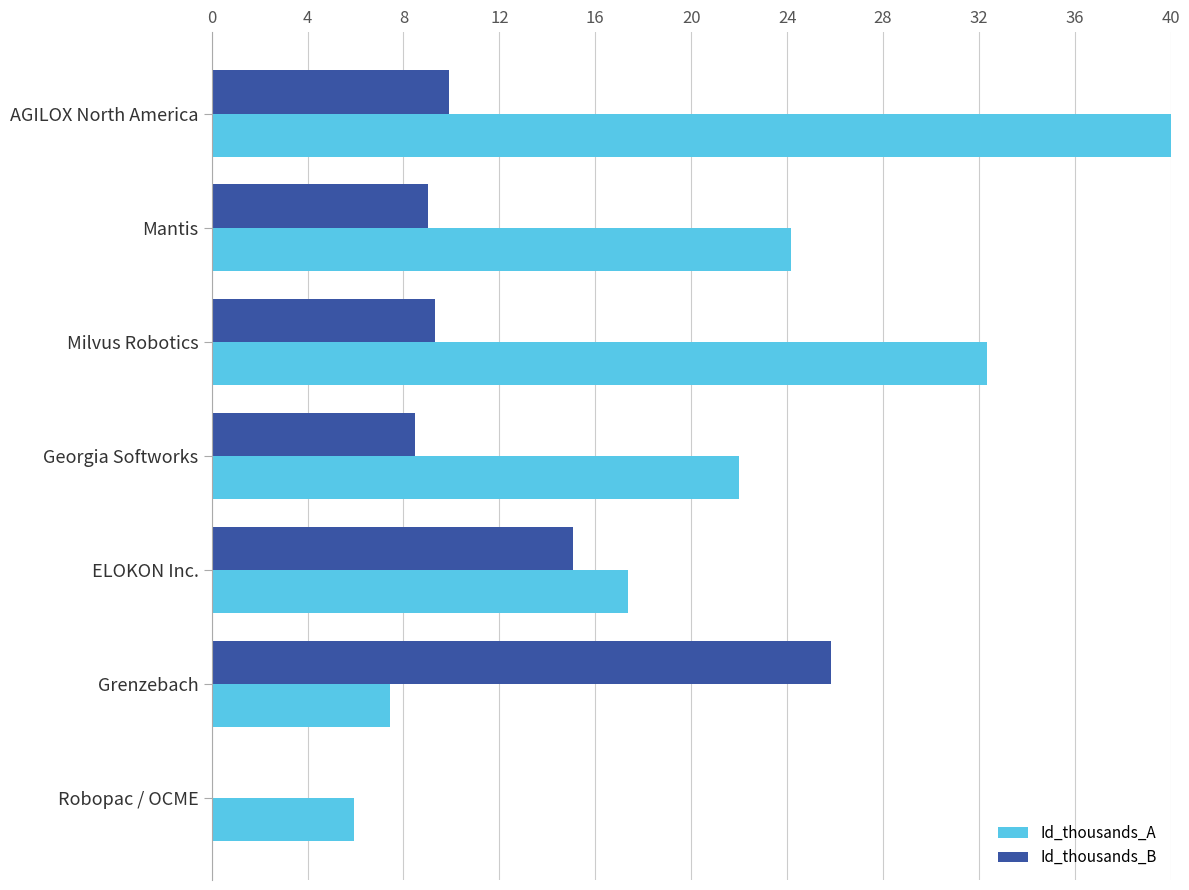

What is the total value across all series at Milvus Robotics?

41.6